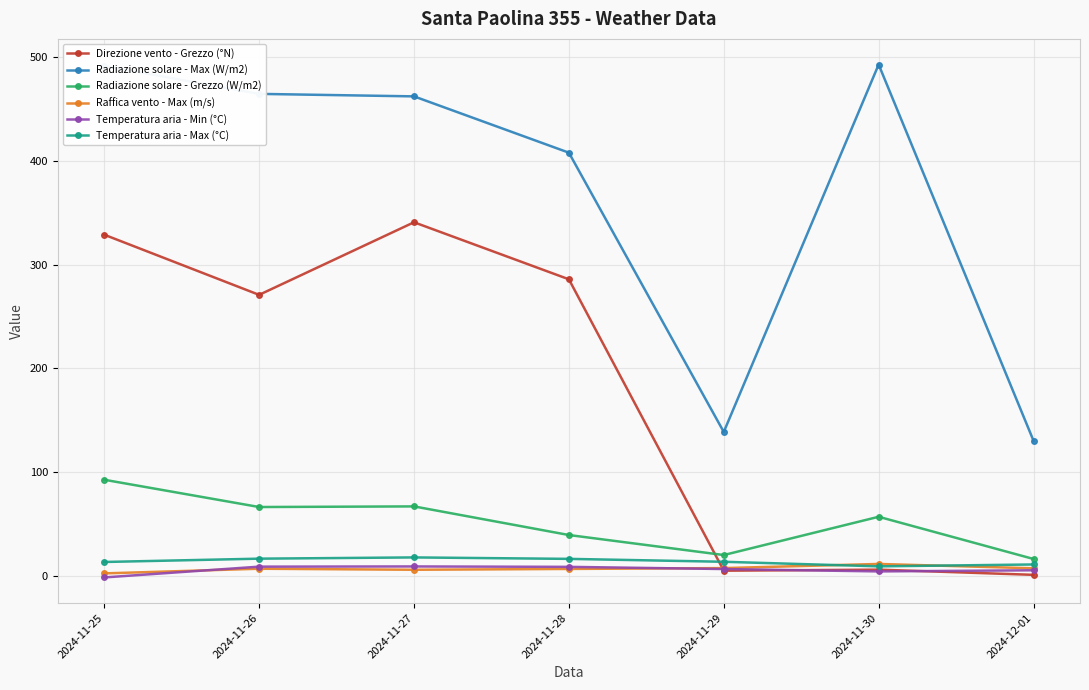

How many lines are shown in the chart?

6